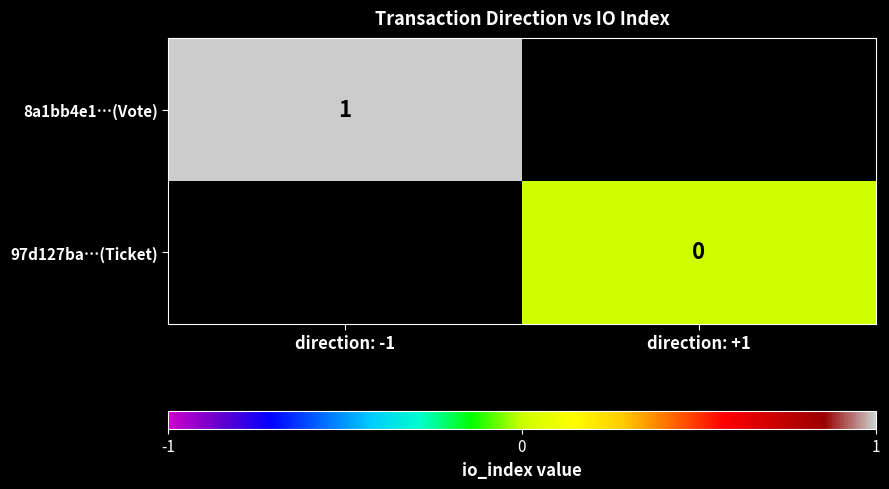

True or false: 8a1bb4e1…(Vote) has a value of 2 at direction: -1.

False